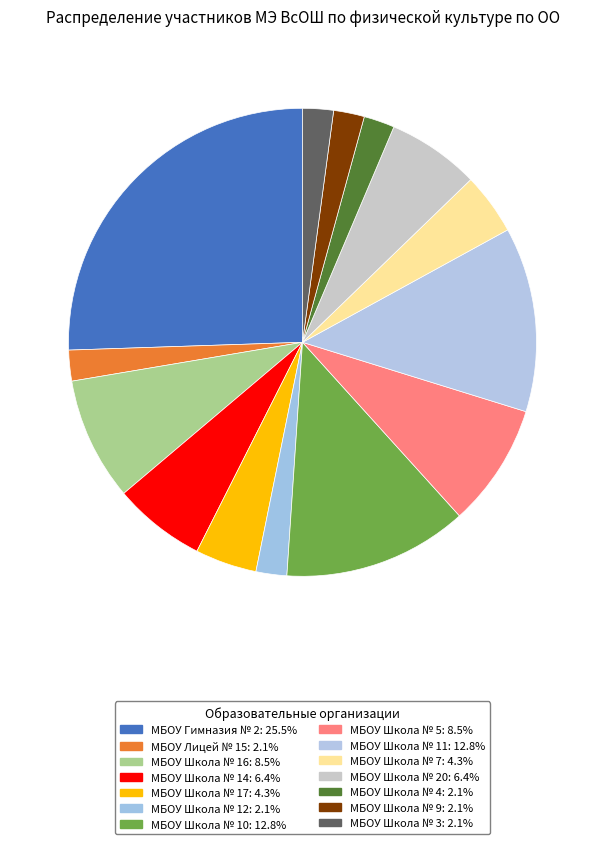

Which category has the smallest portion of the pie?

МБОУ Лицей № 15